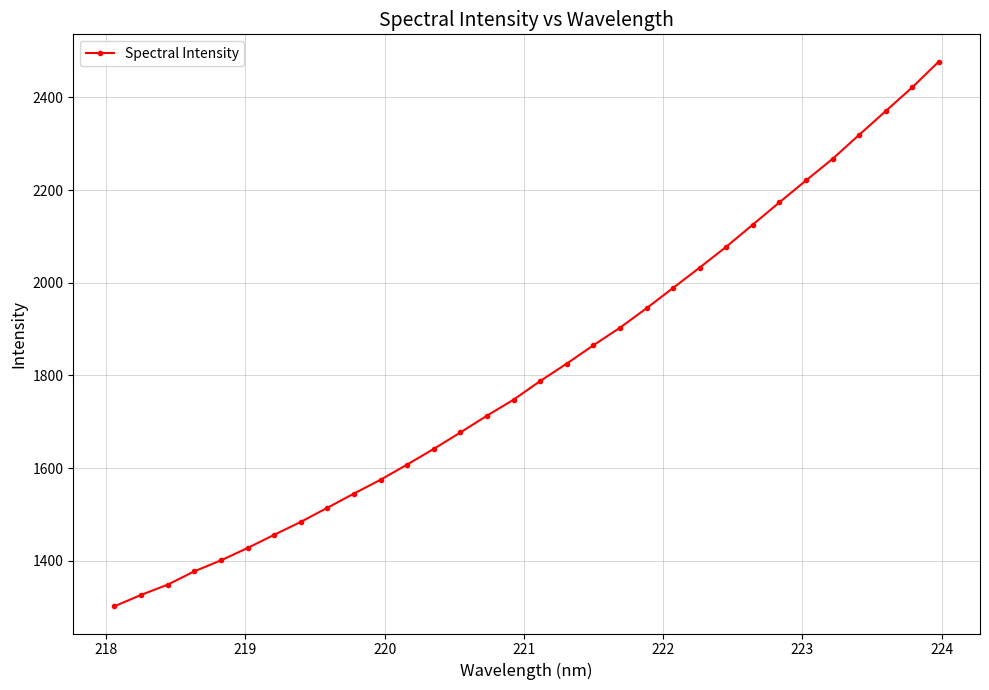

What is the value of the 8th point from the left?

1484.2